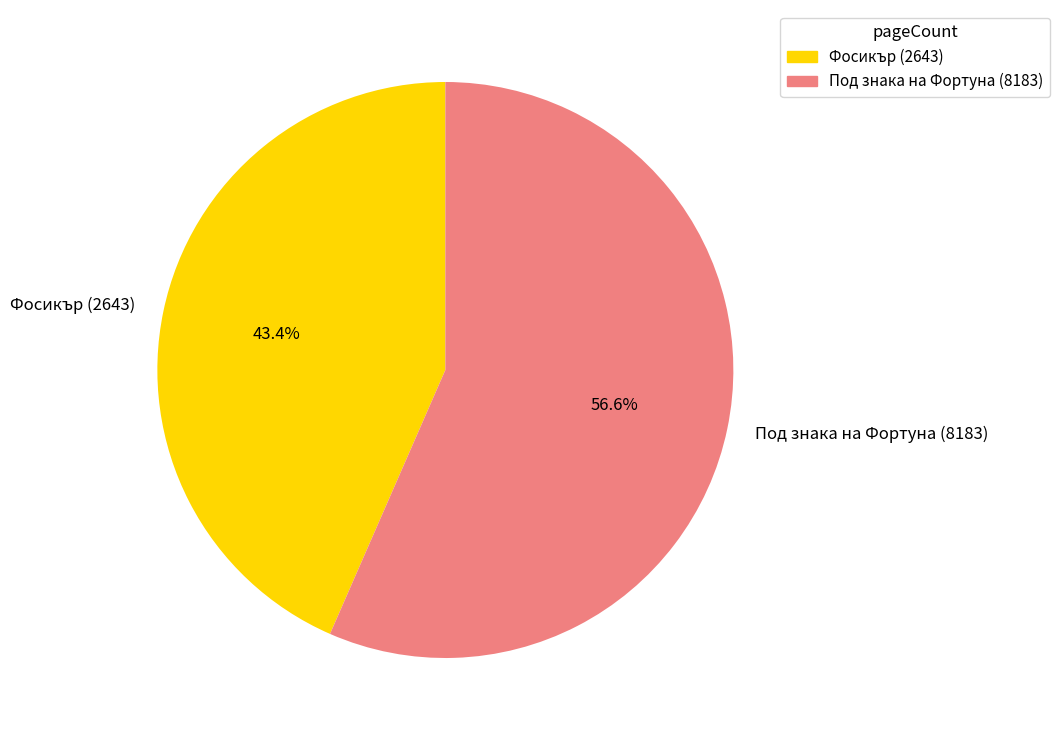

What is the ratio of the value at Под знака на Фортуна (8183) to the value at Фосикър (2643)?

1.3